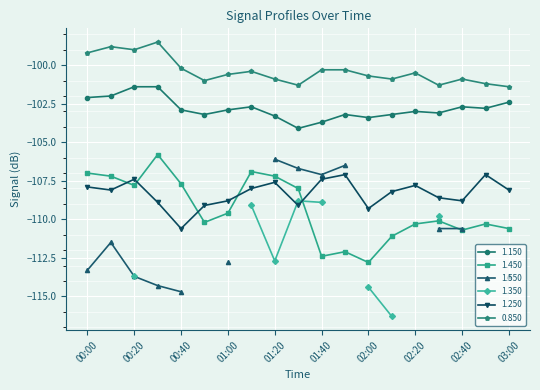

What is the difference between the 1.150 values at 2011/03/30 00:30 and 2011/03/30 01:50?

1.8